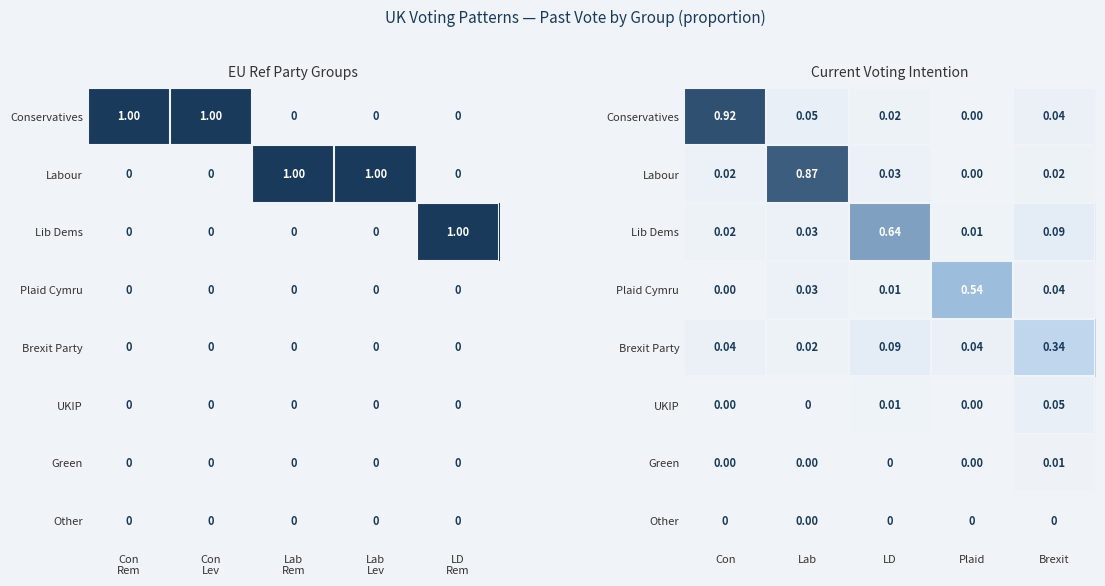

At how many categories does at least one series exceed 0?

5